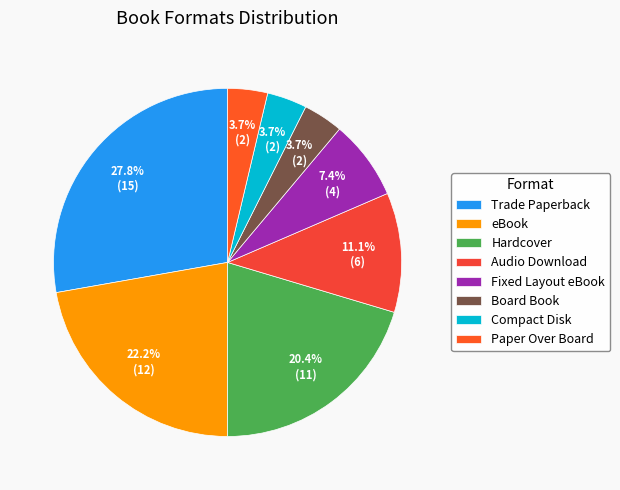

Count the number of slices in the pie.

8